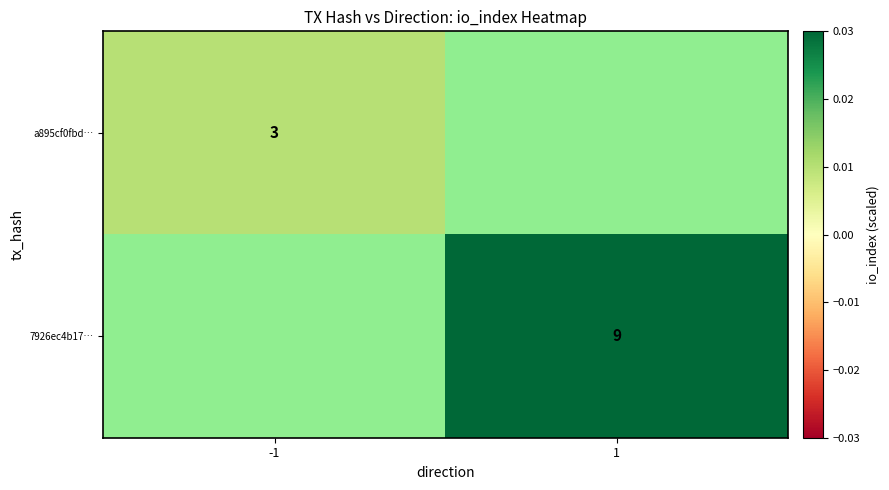

Rank the series by their average value, from lowest to highest.

a895cf0fbd…, 7926ec4b17…